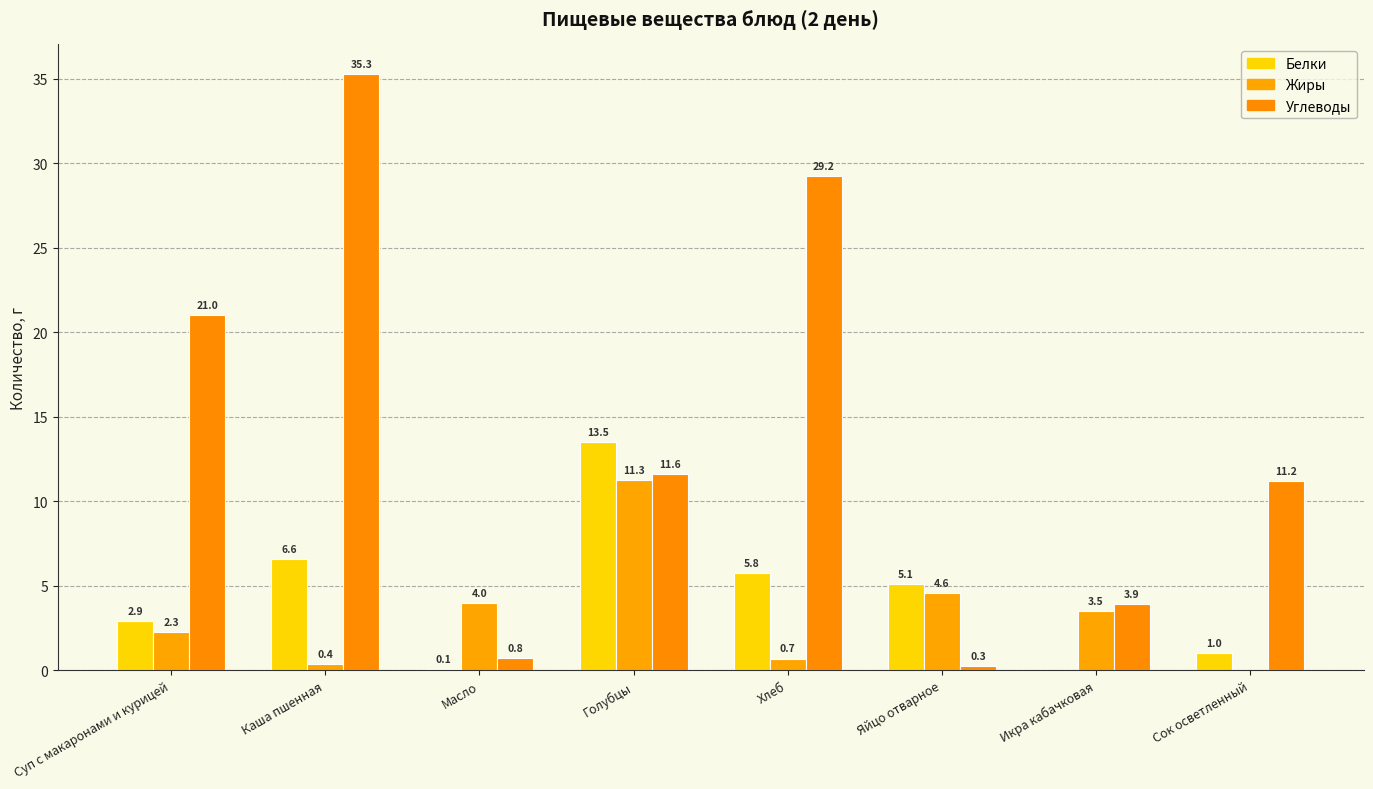

What is the approximate value of Жиры at Суп с макаронами и курицей?

2.3